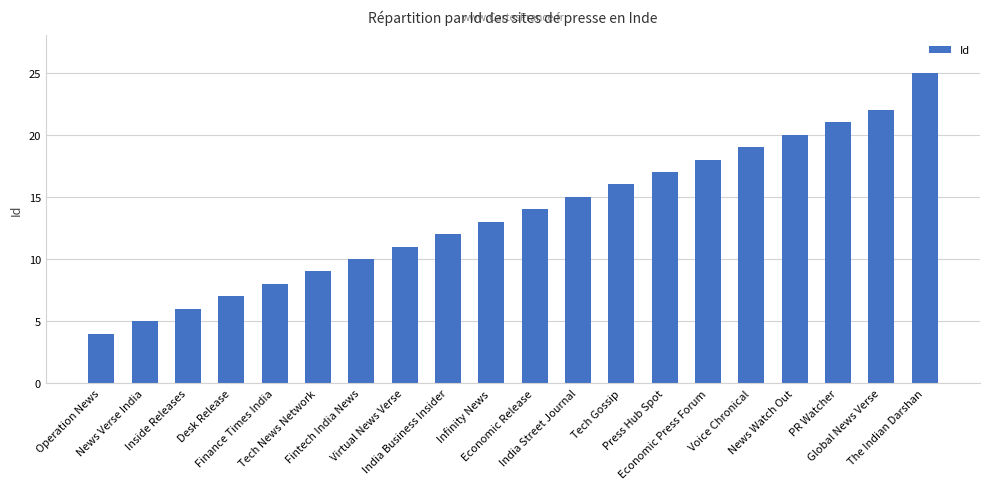

Rank the categories by value from highest to lowest.

The Indian Darshan, Global News Verse, PR Watcher, News Watch Out, Voice Chronical, Economic Press Forum, Press Hub Spot, Tech Gossip, India Street Journal, Economic Release, Infinity News, India Business Insider, Virtual News Verse, Fintech India News, Tech News Network, Finance Times India, Desk Release, Inside Releases, News Verse India, Operation News